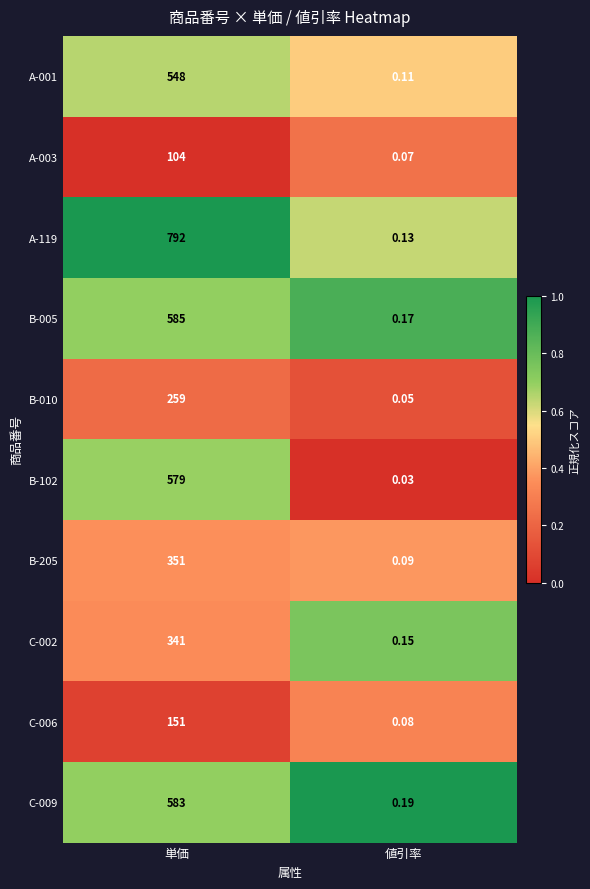

Which series has the largest range (max minus min)?

A-119